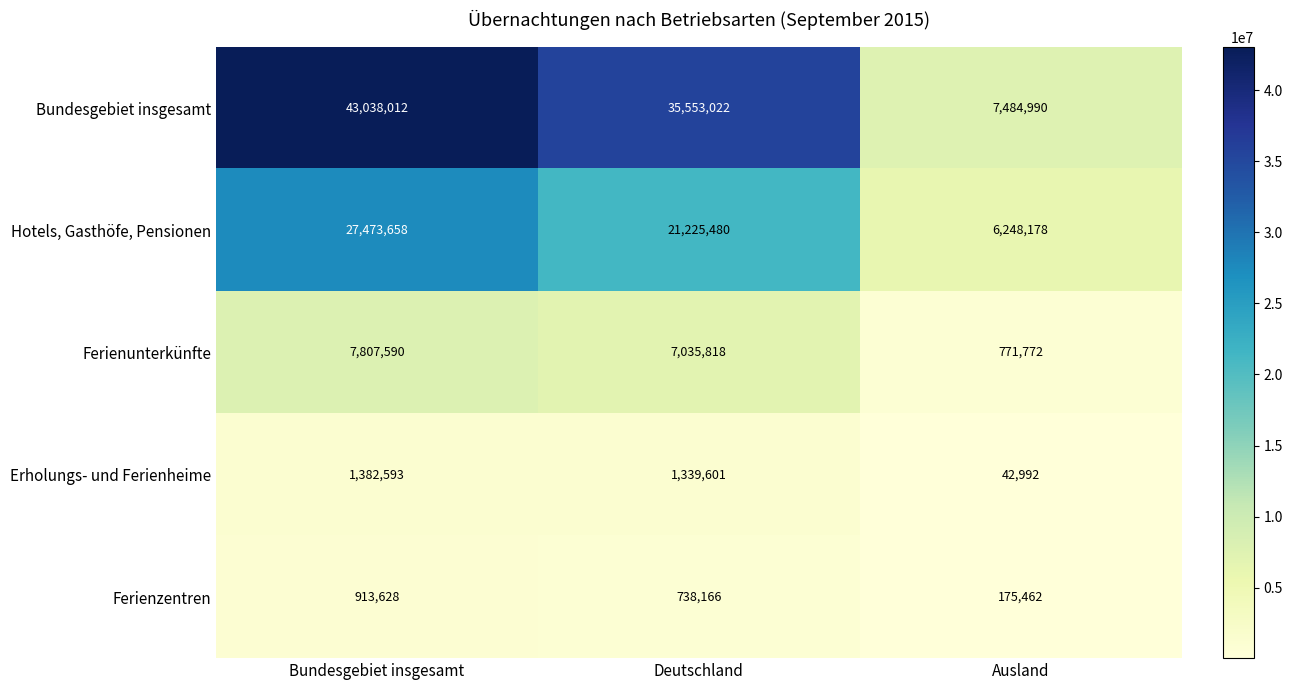

Which category has the highest value across all series?

Bundesgebiet insgesamt